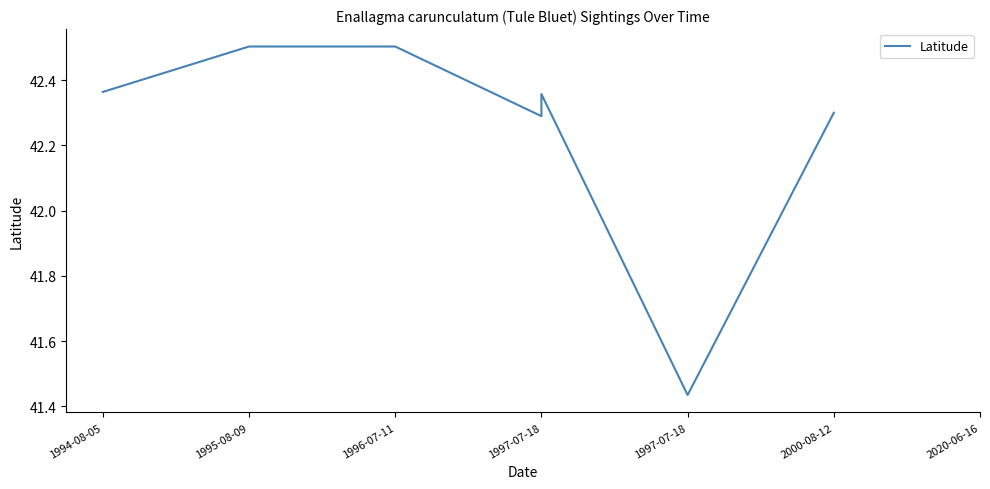

Count the number of values greater than 42.

6